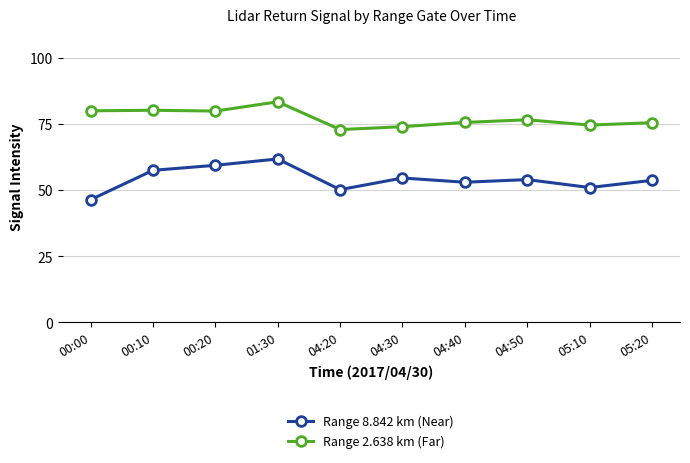

Between 00:20 and 04:30, which series saw the biggest shift?

Range 2.638 km (Far)